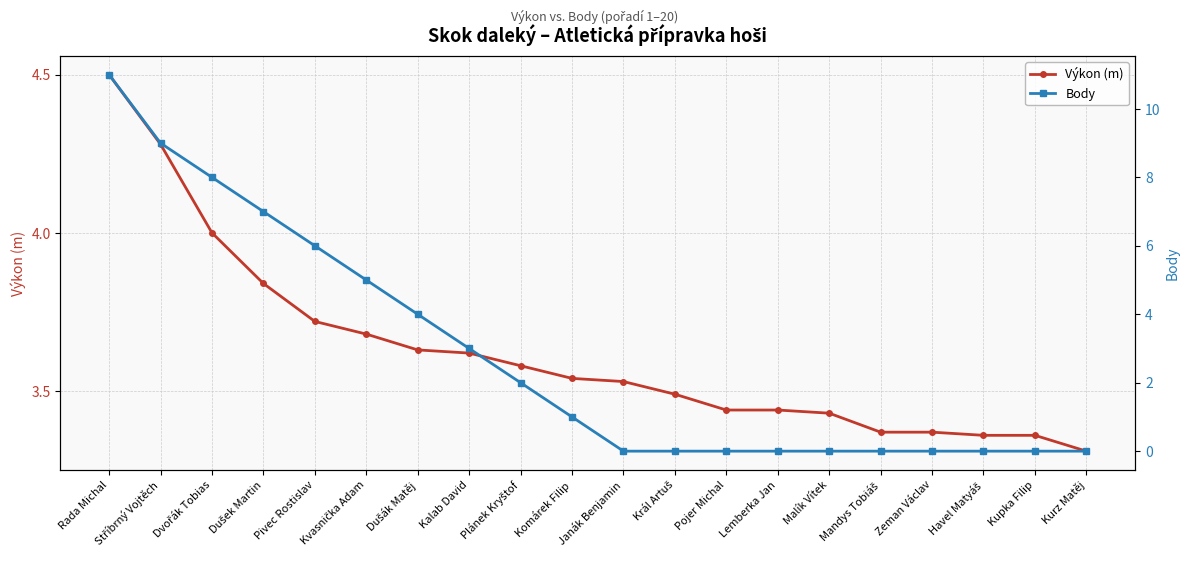

At which label is Výkon (m) closest to 3?

Kurz Matěj